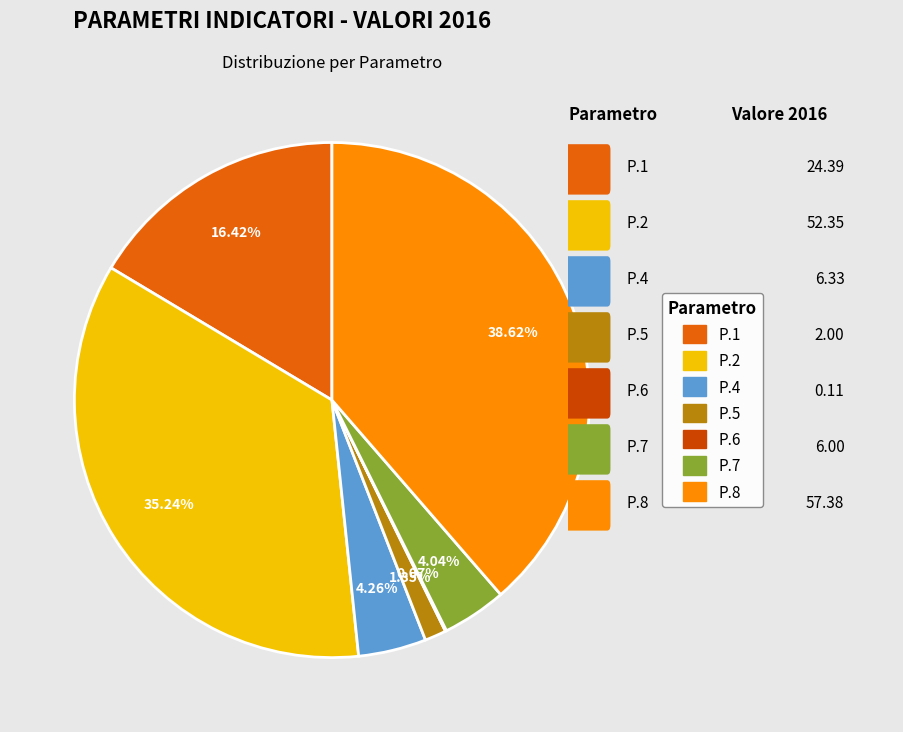

Is there a majority slice in this chart?

No